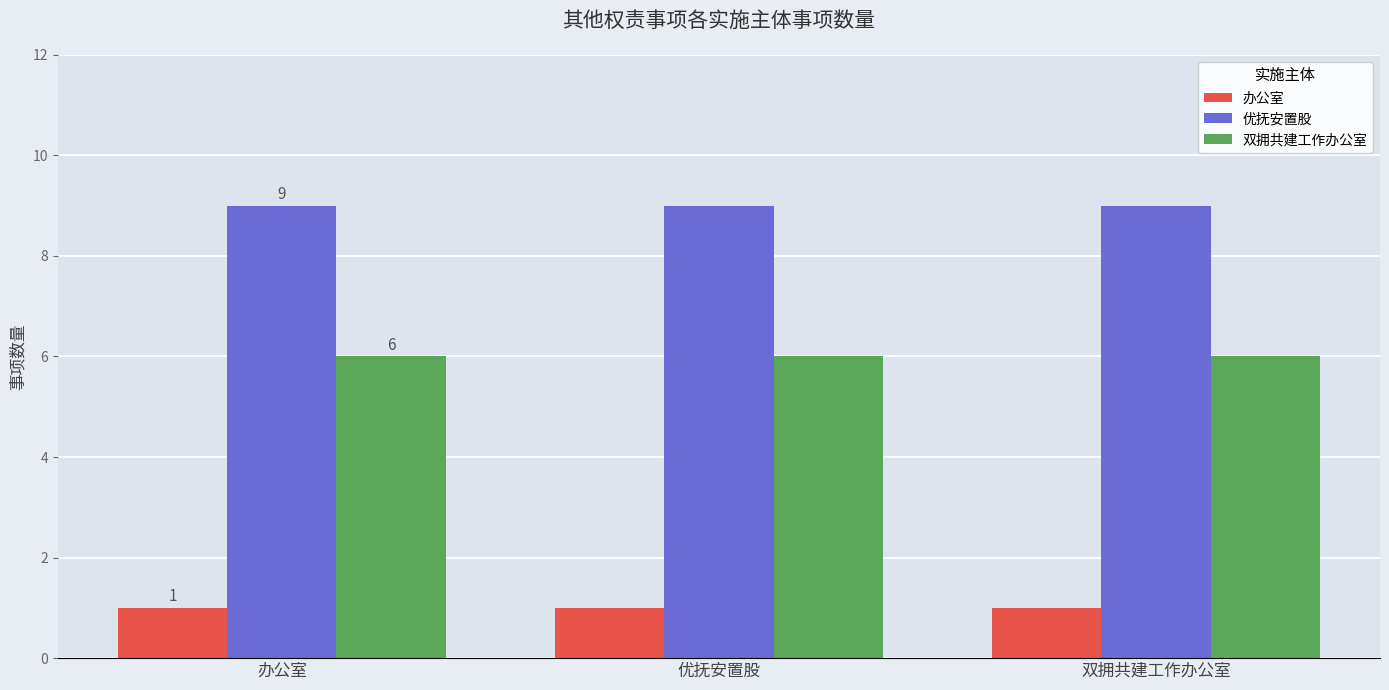

What position from the right is 双拥共建工作办公室?

1